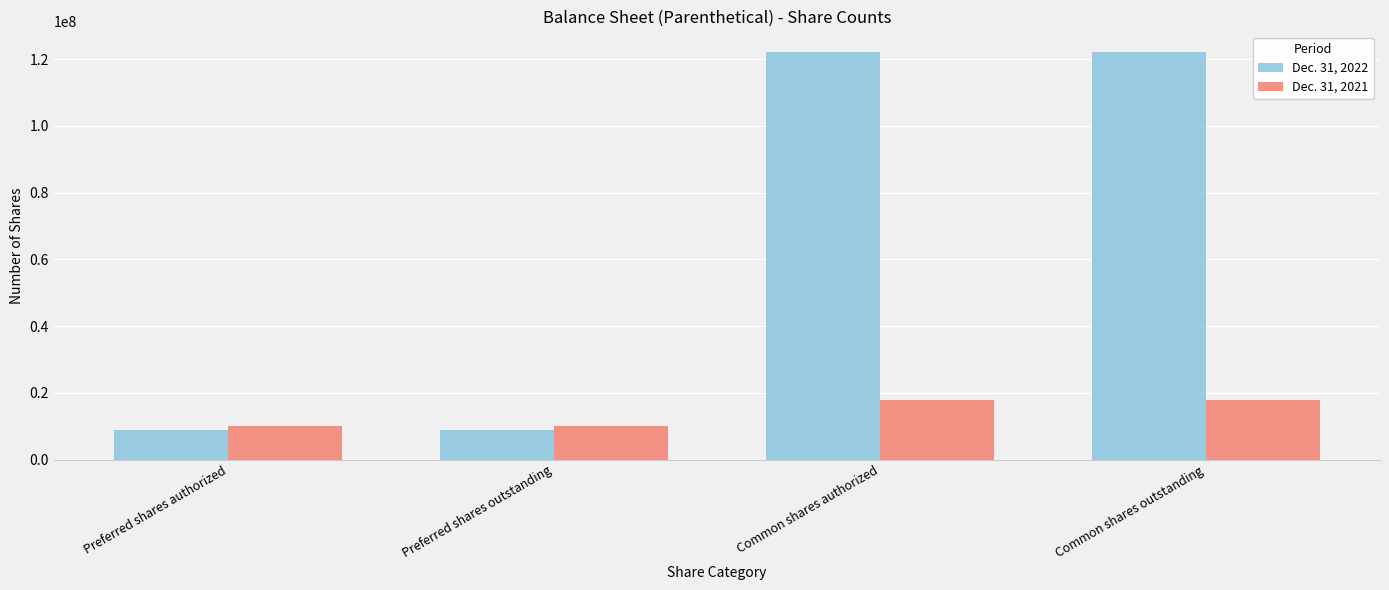

What is the smallest value displayed?

8957500